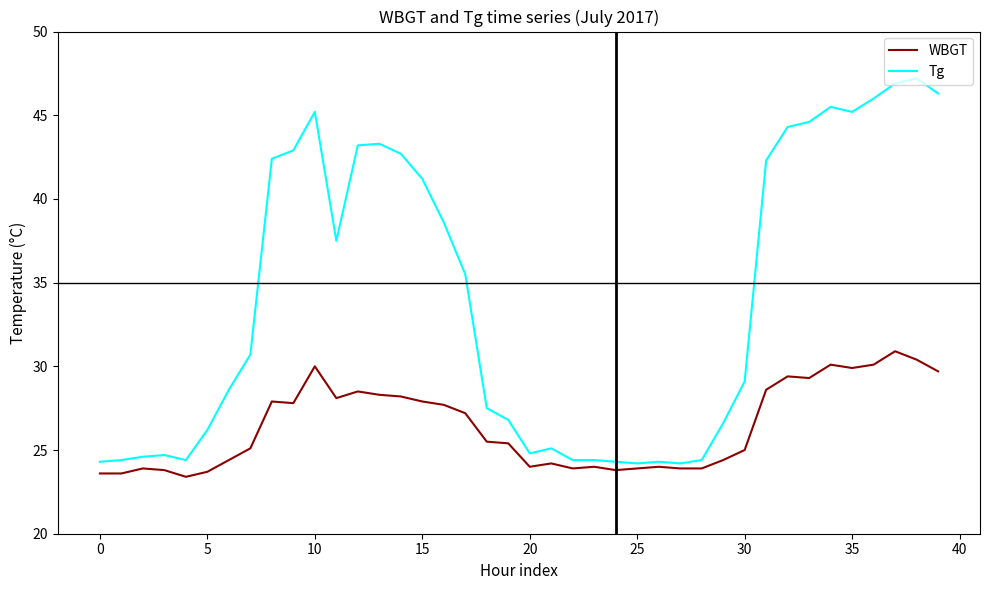

Which series has the largest total across all categories?

Tg